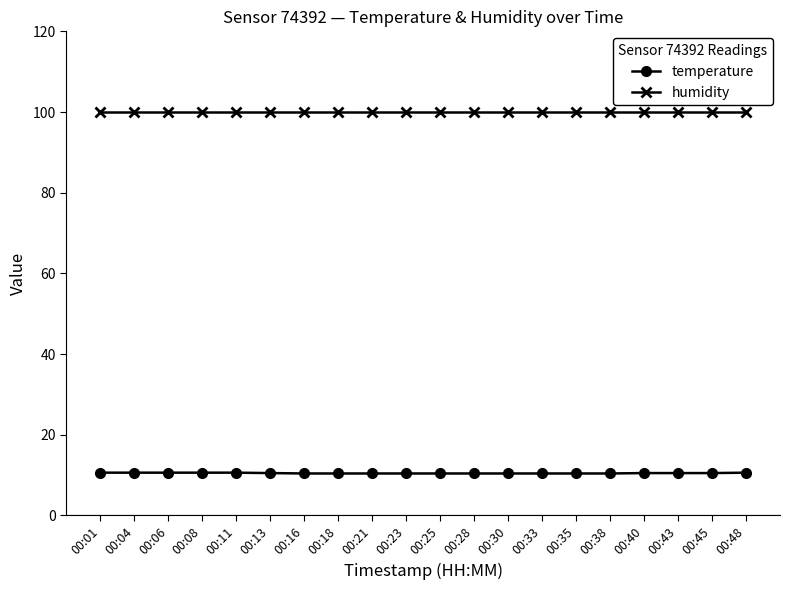

What is the average value of the humidity series?

99.9